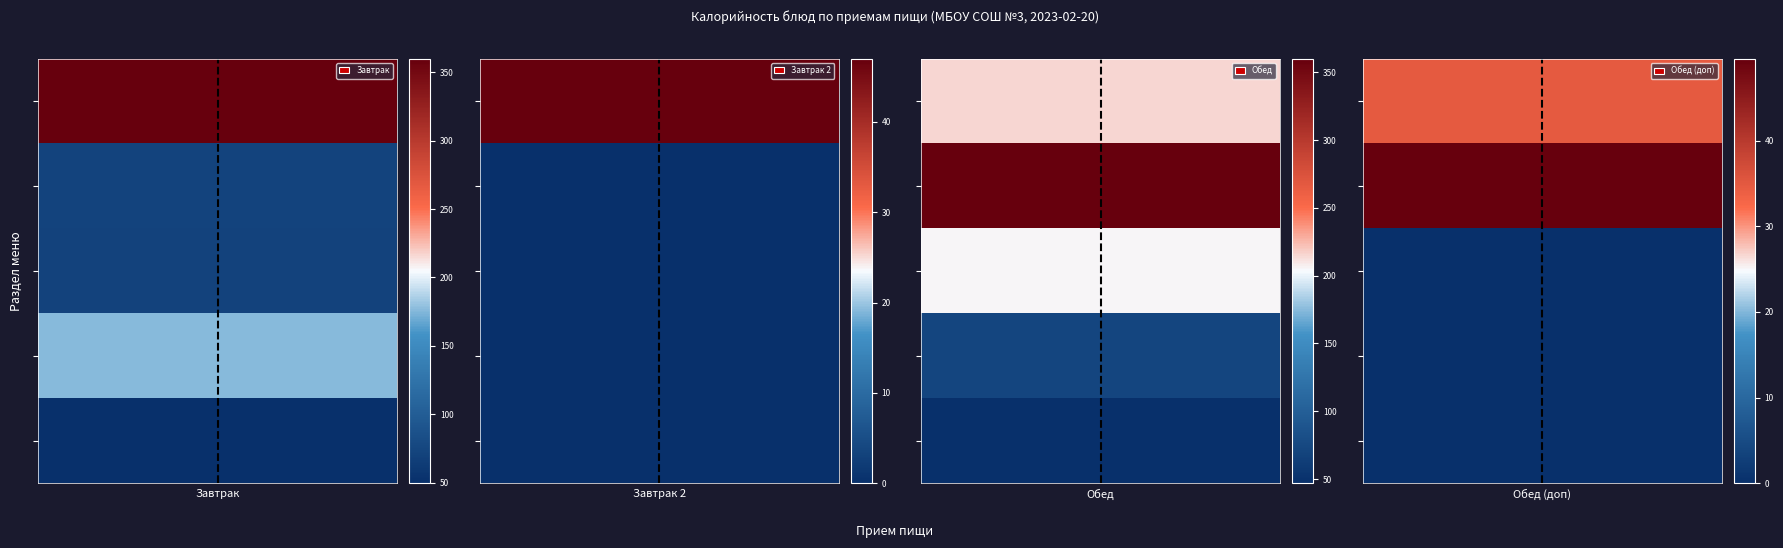

Where does the Завтрак series first go above 72?

гор.блюдо/гарнир